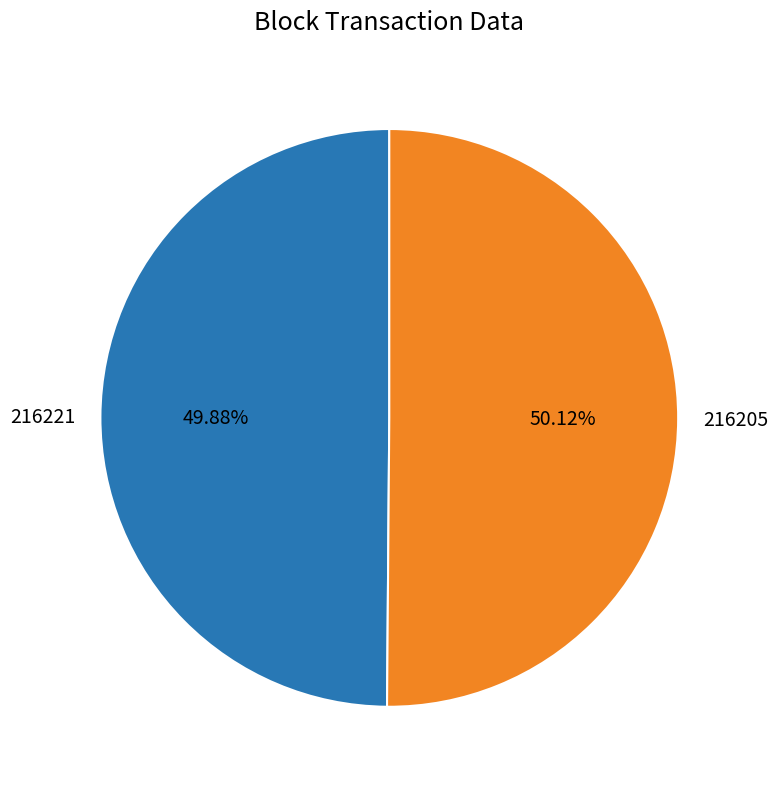

To the nearest percent, what is the difference between the largest and smallest slice percentages?

0%